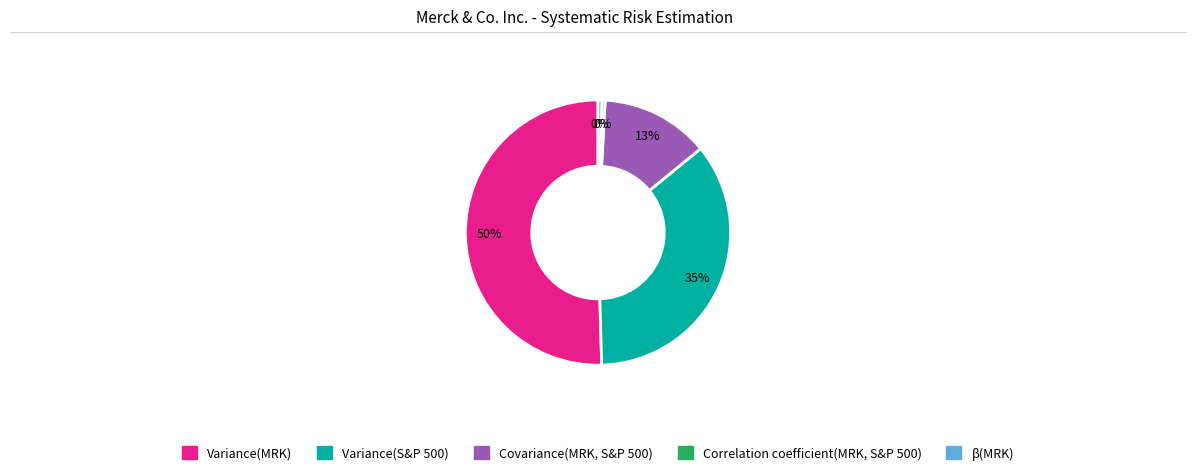

Count the number of slices in the pie.

5